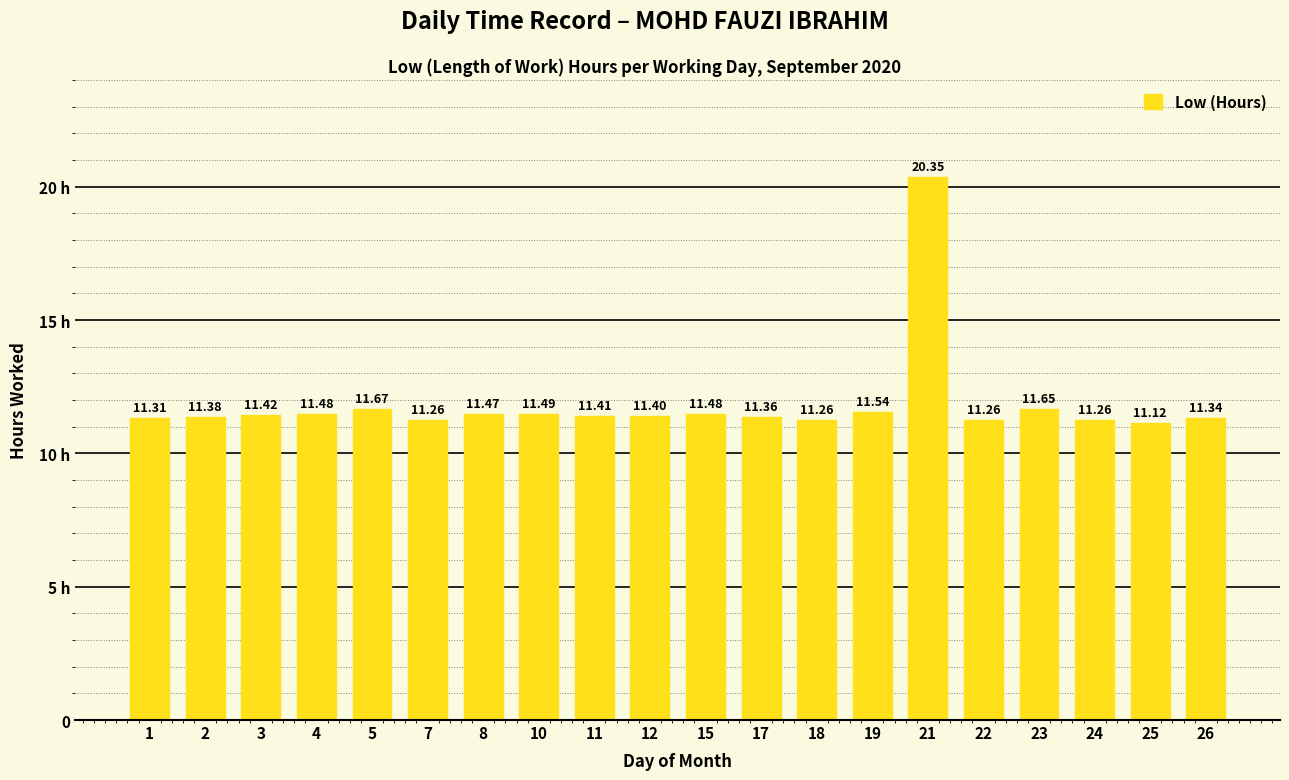

Does the chart contain any negative values?

No